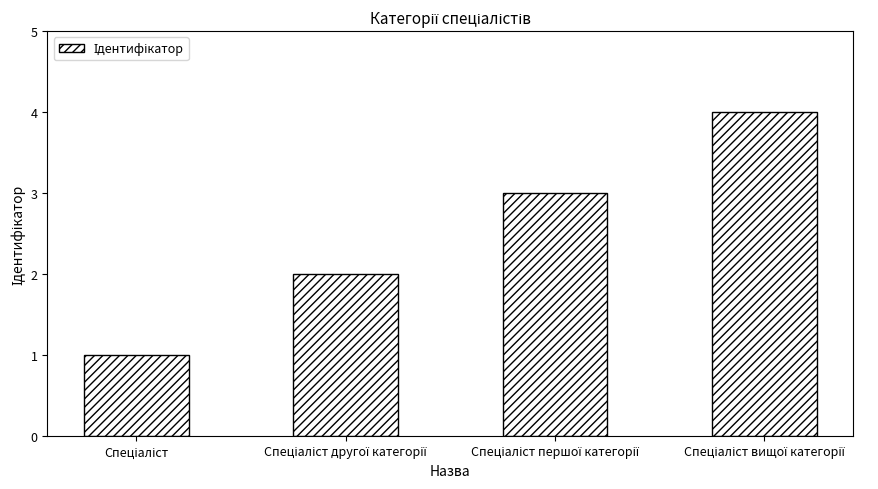

What is the maximum value shown in the chart?

4